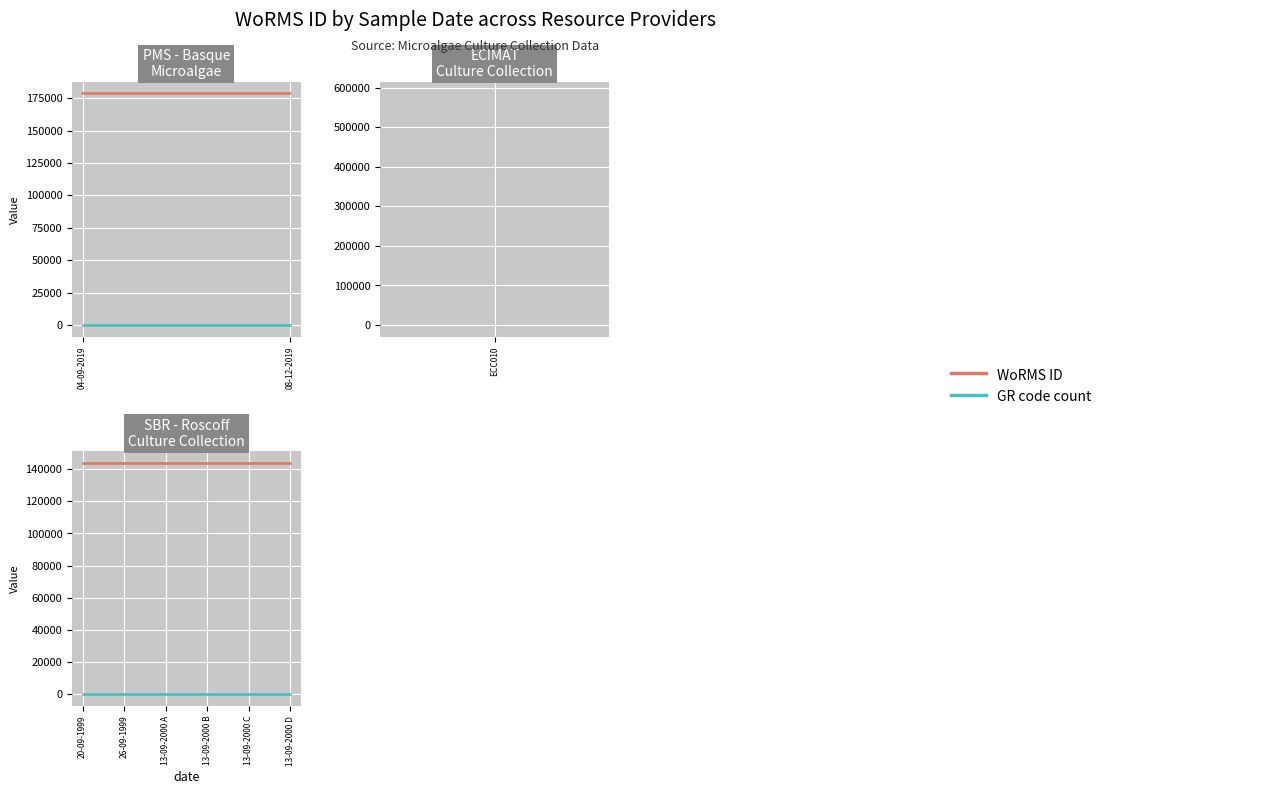

What is the maximum value shown in the chart?

143947